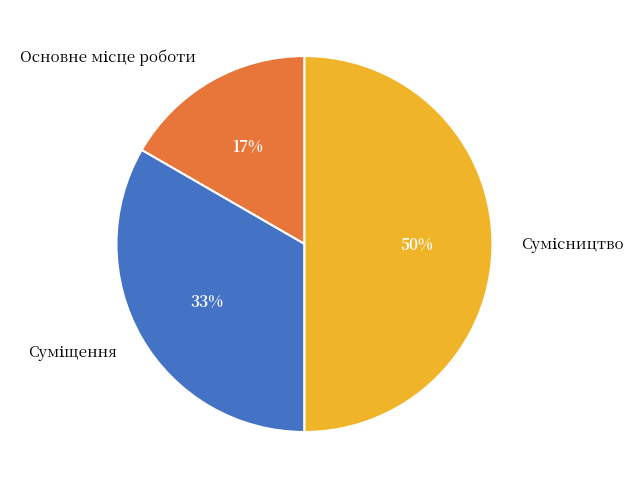

To the nearest percent, what is the average slice percentage?

33%